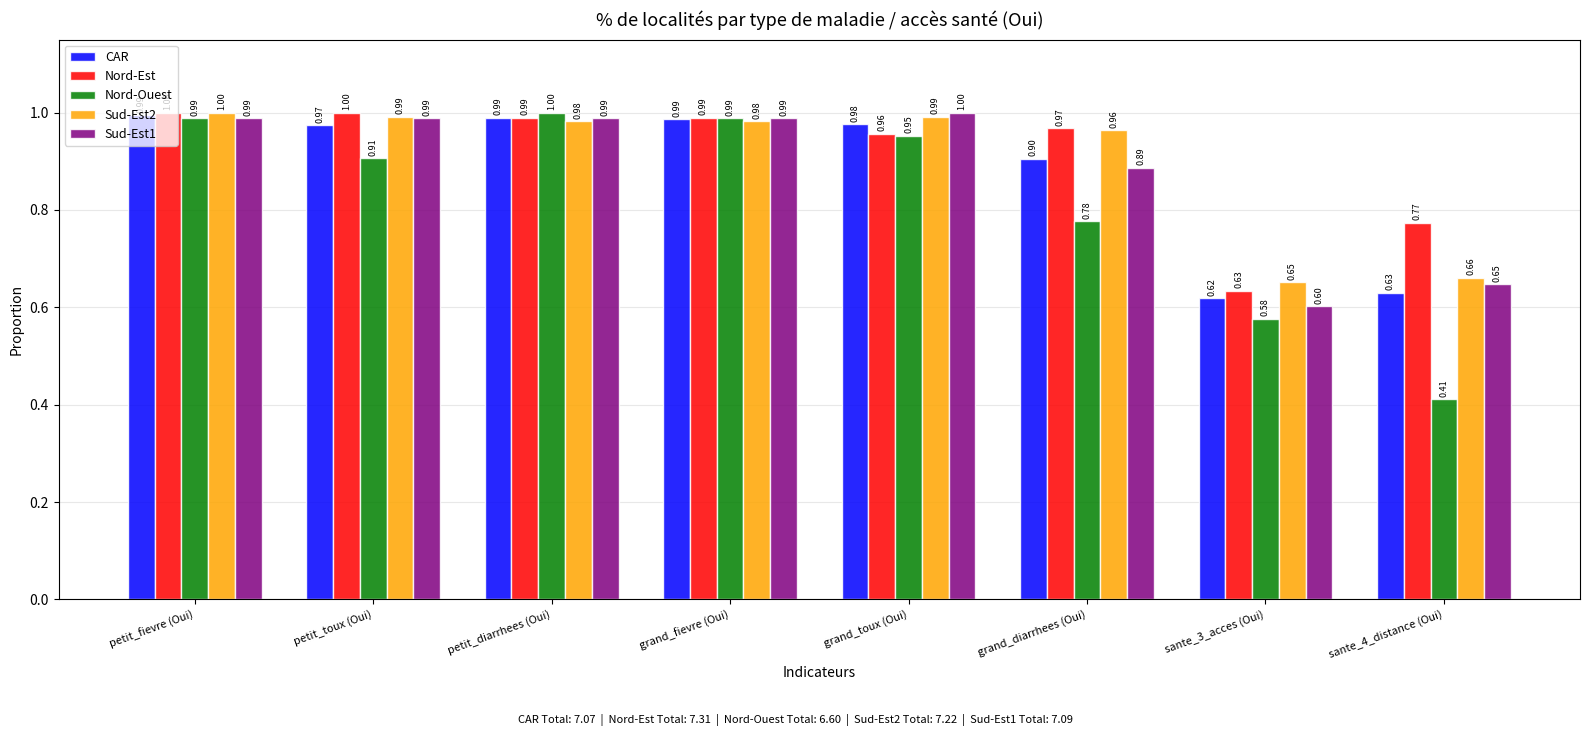

Count the number of data series in this chart.

5